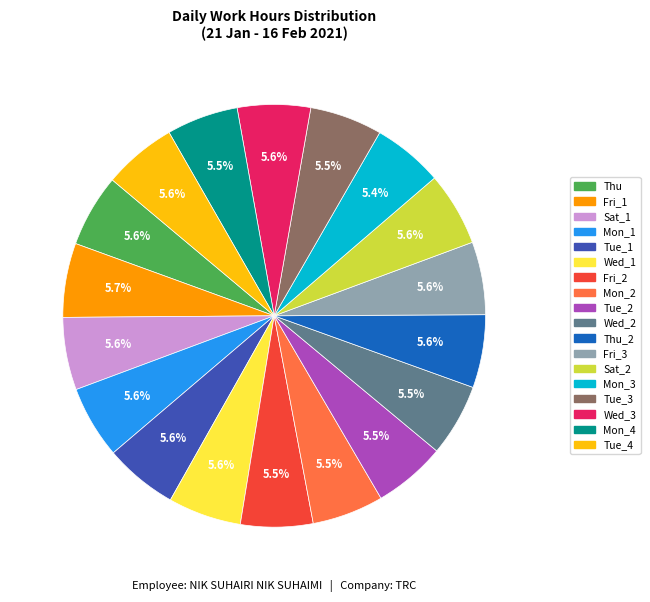

Does any single category account for the majority?

No